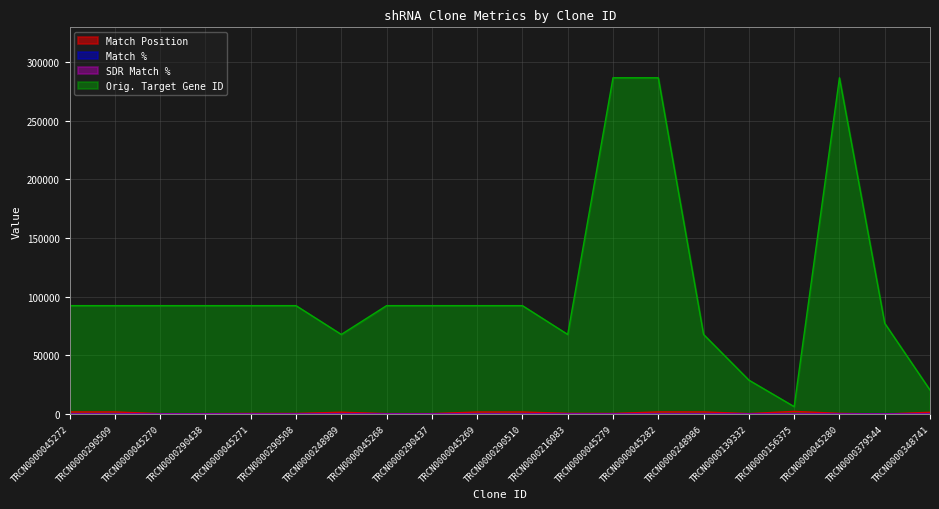

How many lines are shown in the chart?

4